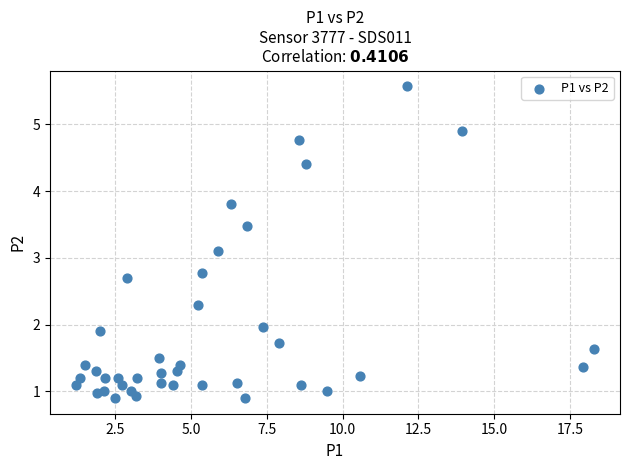

What Y value in the scatter plot is closest to 3?

3.1